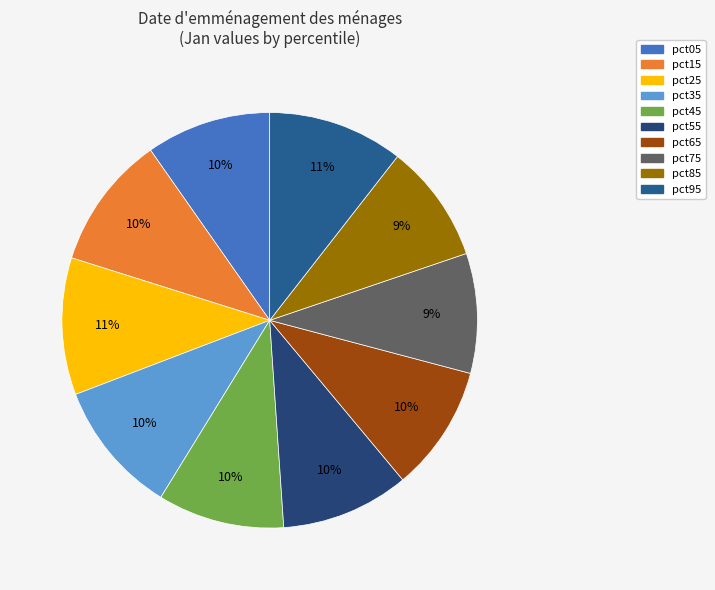

Rank the categories by value from highest to lowest.

pct25, pct95, pct35, pct15, pct55, pct45, pct65, pct05, pct75, pct85